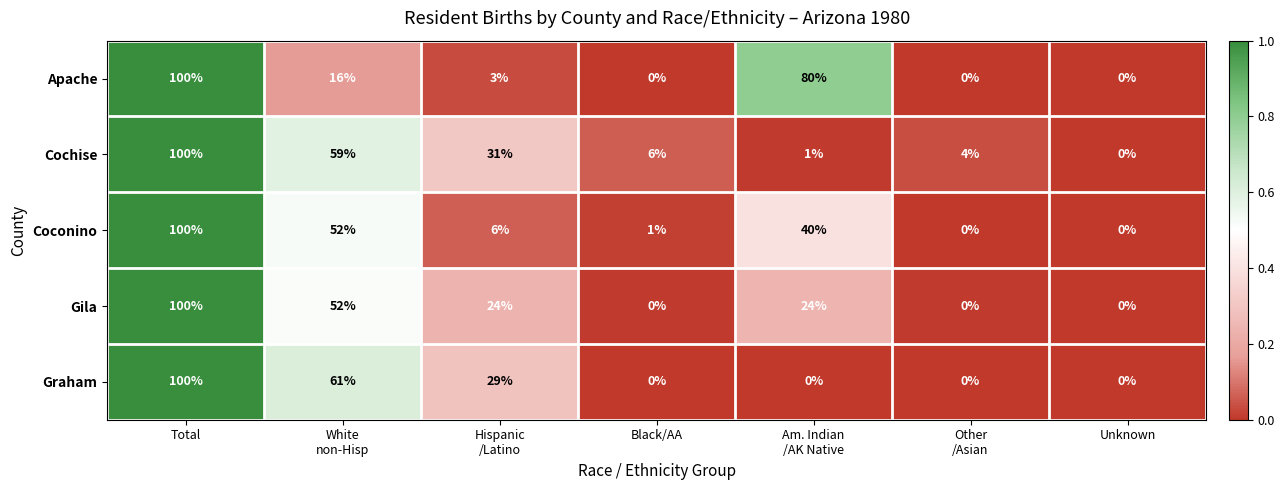

What is the approximate value of Cochise at Total?

100